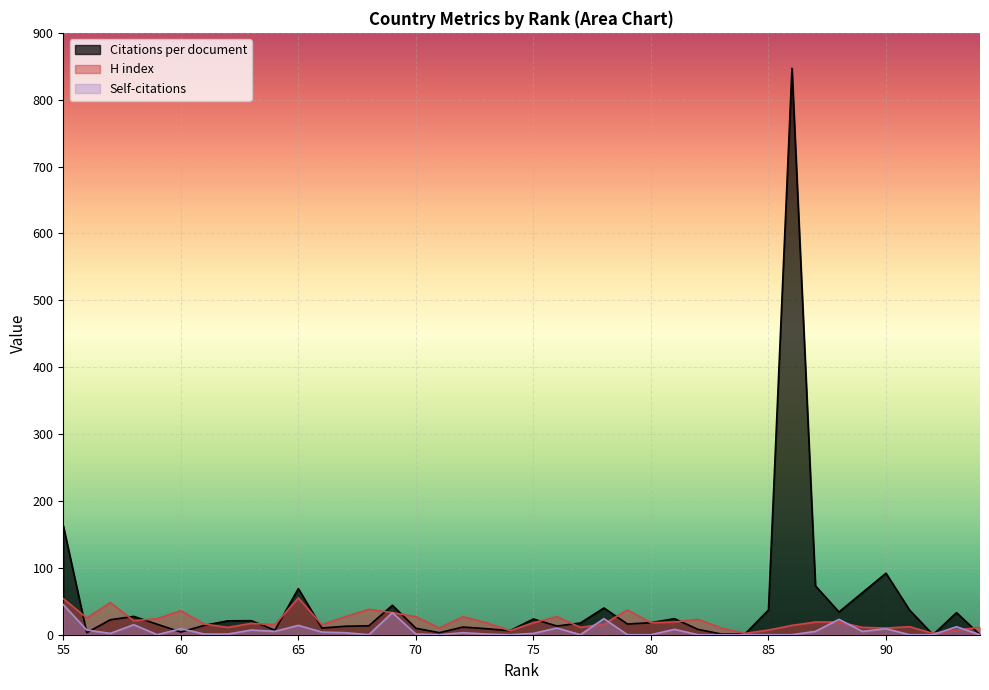

At which category is the sum across all series the highest?

86